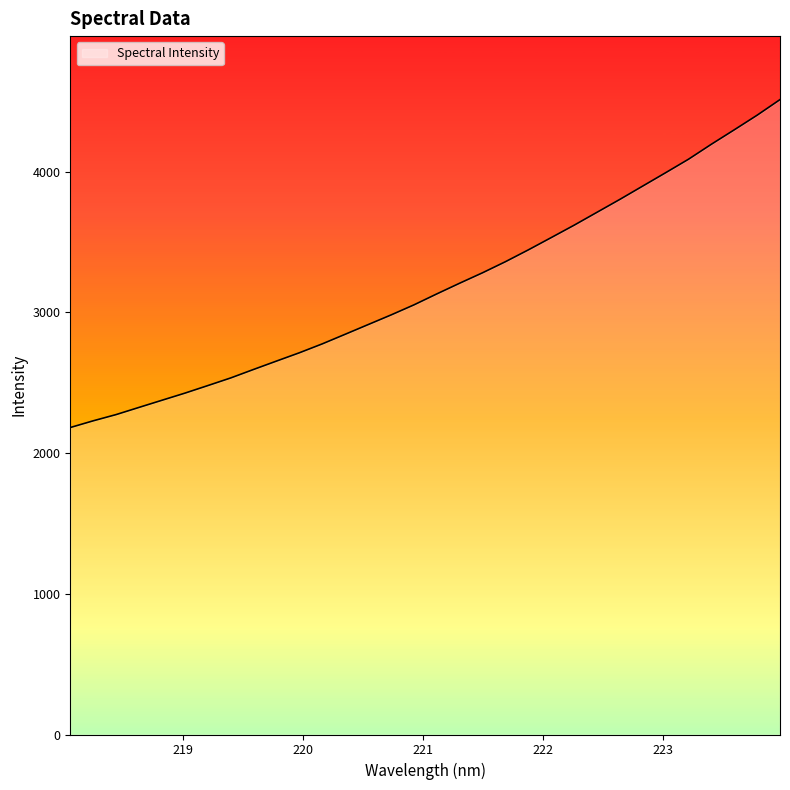

What is the greatest value displayed?

4511.6